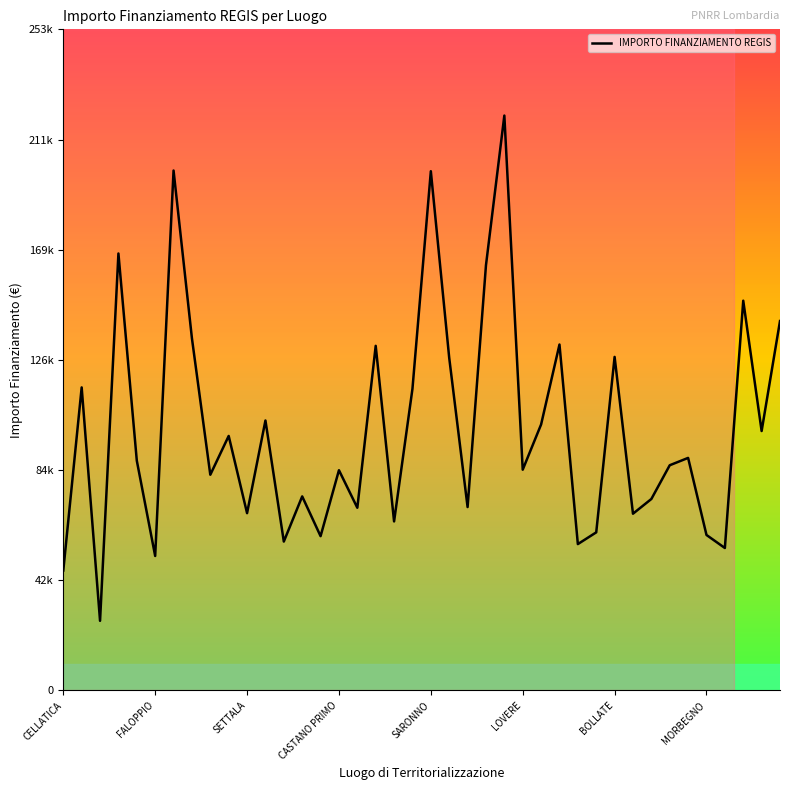

Does the chart display data point markers on the line(s)?

No